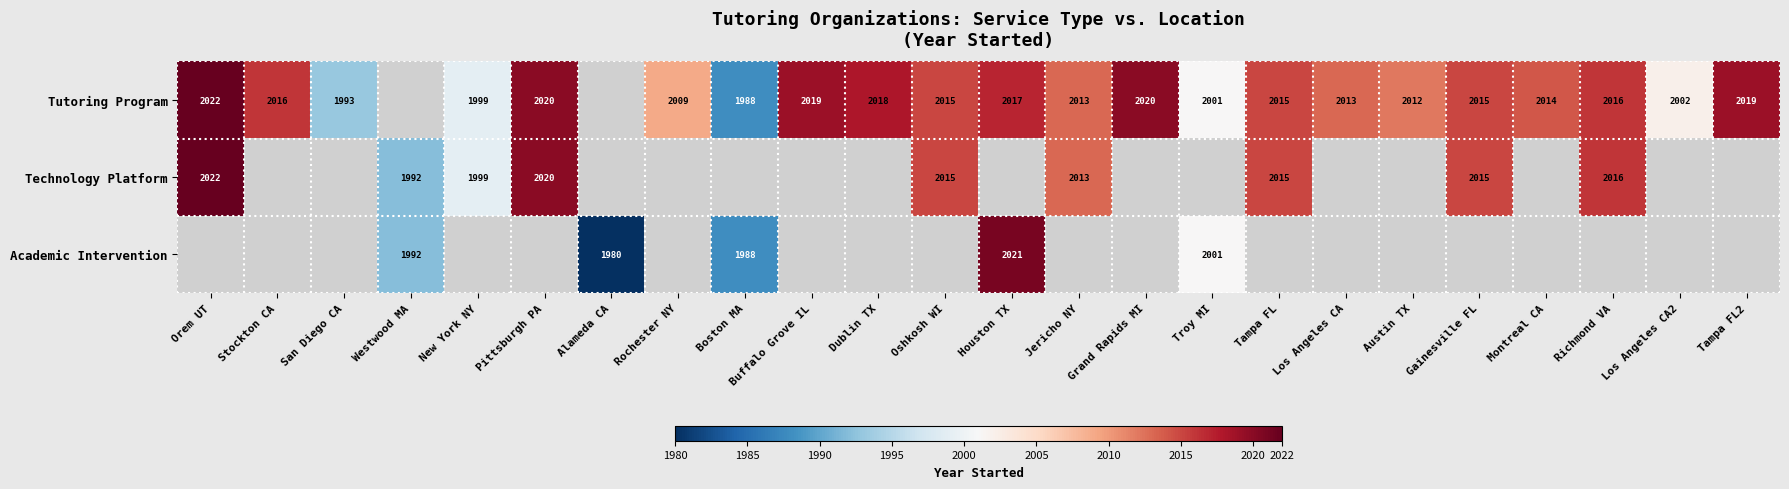

What is the difference between the Tutoring Program values at Boston MA and Tampa FL?

27